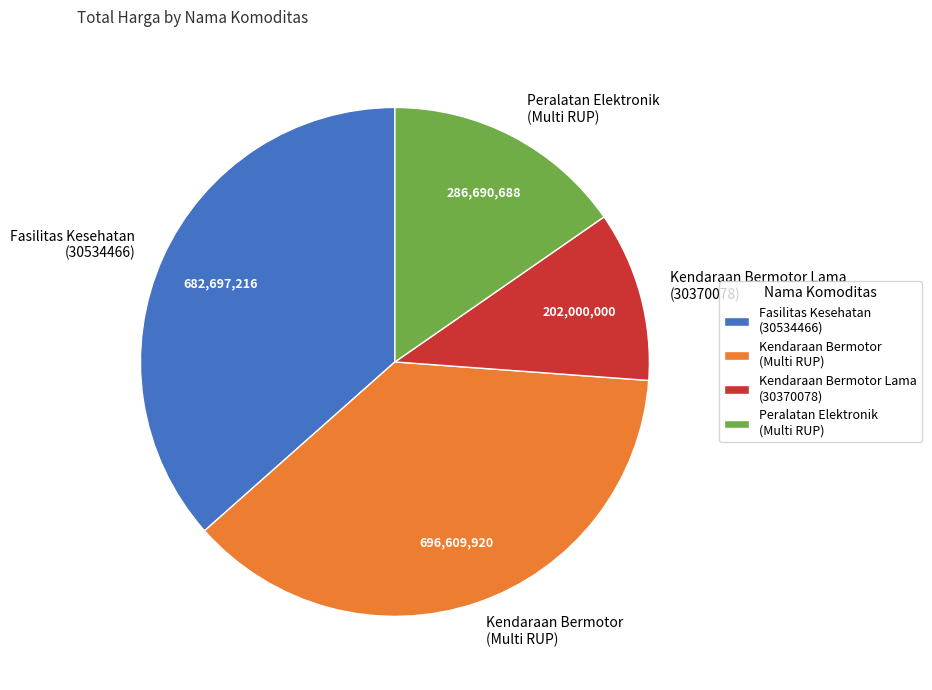

Count the number of slices in the pie.

4